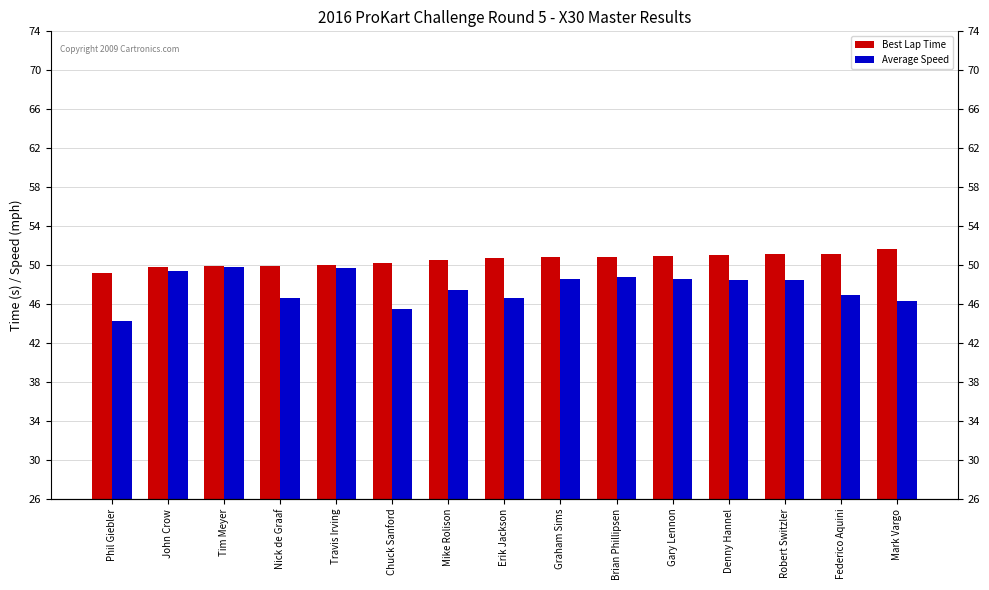

Rank the categories by Best Lap Time value from highest to lowest.

Mark Vargo, Federico Aquini, Robert Switzler, Denny Hannel, Gary Lennon, Brian Phillipsen, Graham Sims, Erik Jackson, Mike Rolison, Chuck Sanford, Travis Irving, Nick de Graaf, Tim Meyer, John Crow, Phil Giebler